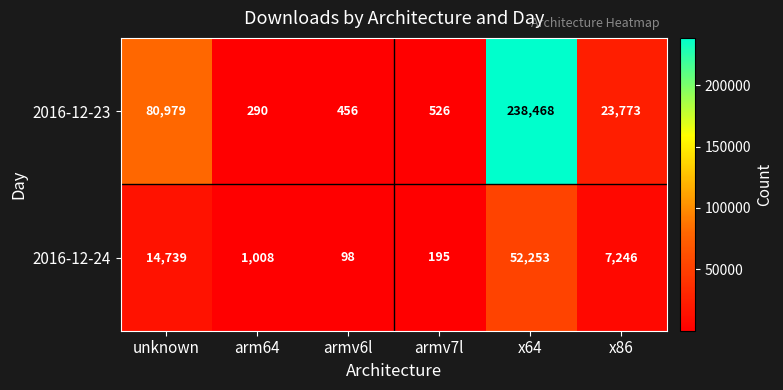

List the series in order of their peak value, highest first.

2016-12-23, 2016-12-24